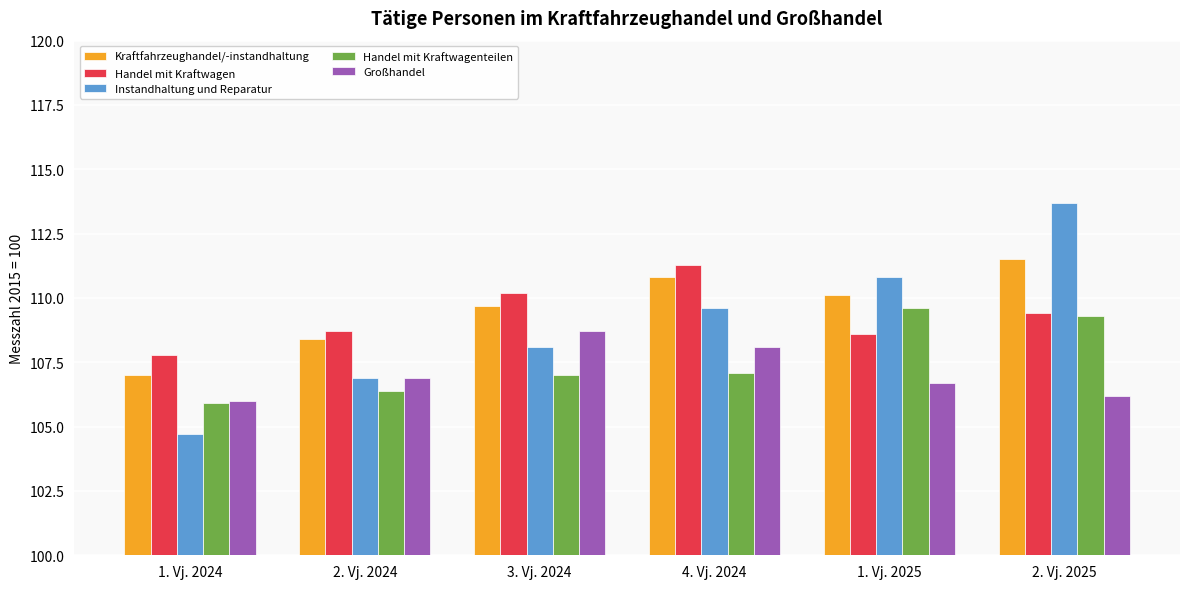

What is the sum of the Instandhaltung und Reparatur values at 2. Vj. 2025 and 2. Vj. 2024?

220.6